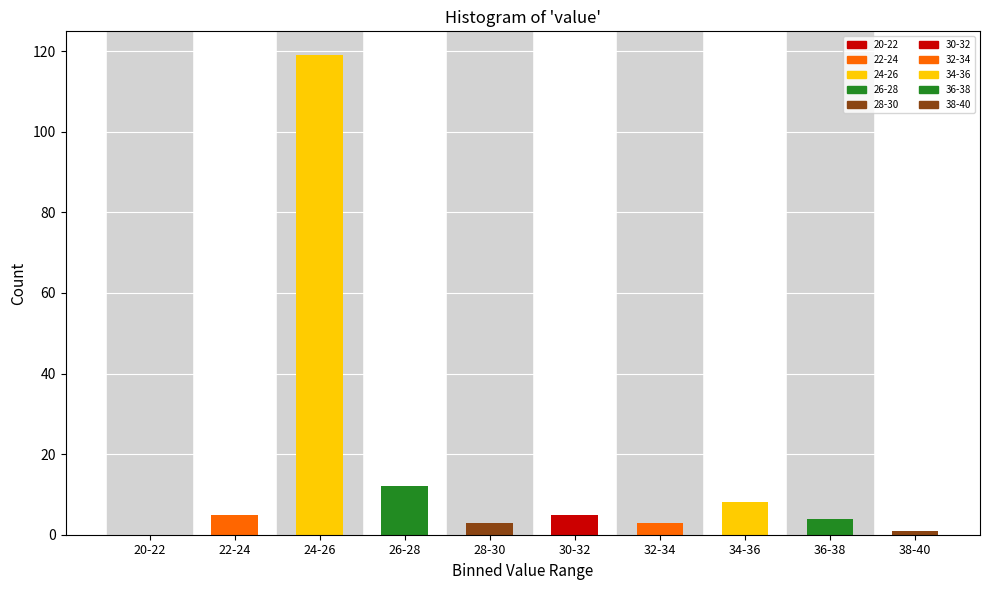

Reading right to left, transcribe all the data shown in this chart.

38-40=1	36-38=4	34-36=8	32-34=3	30-32=5	28-30=3	26-28=12	24-26=119	22-24=5	20-22=0